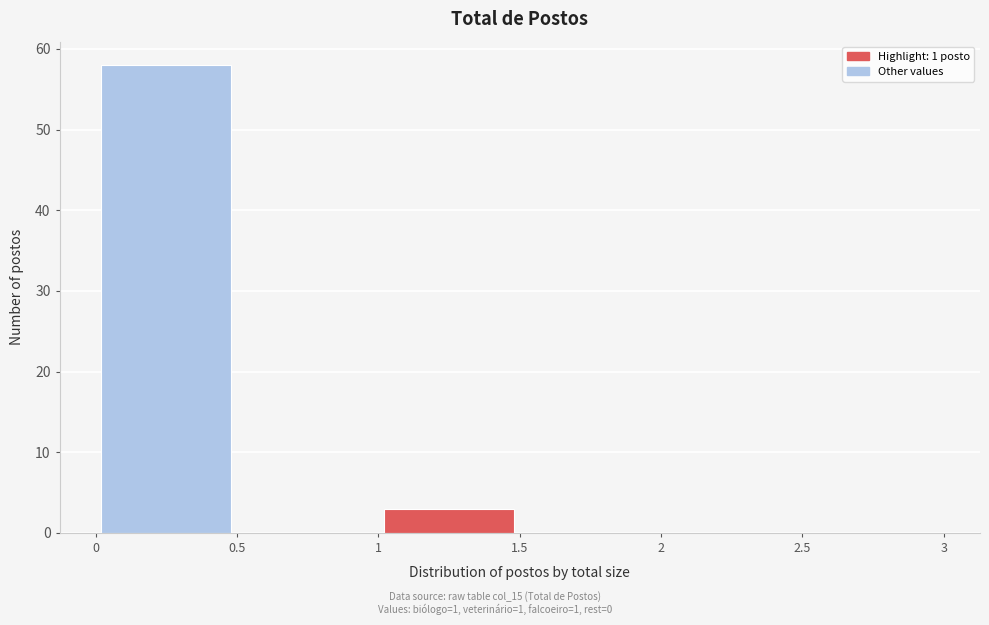

Reading left to right, transcribe this chart: for each bar, give the range it covers on the x-axis and its height. The values are not printed on the chart, so give them approximately, as read against the axis.

0 to 0.5: 58
0.5 to 1: 0
1 to 1.5: 3
1.5 to 2: 0
2 to 2.5: 0
2.5 to 3: 0